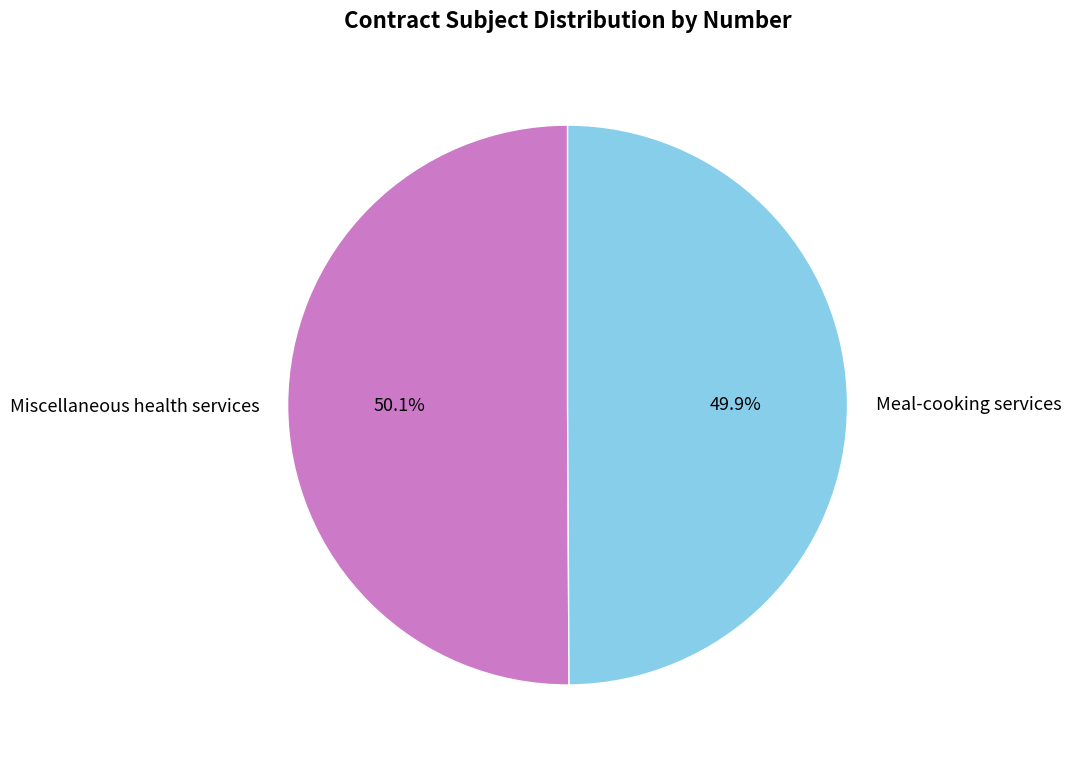

The Meal-cooking services slice represents 42% of the pie. True or false?

False